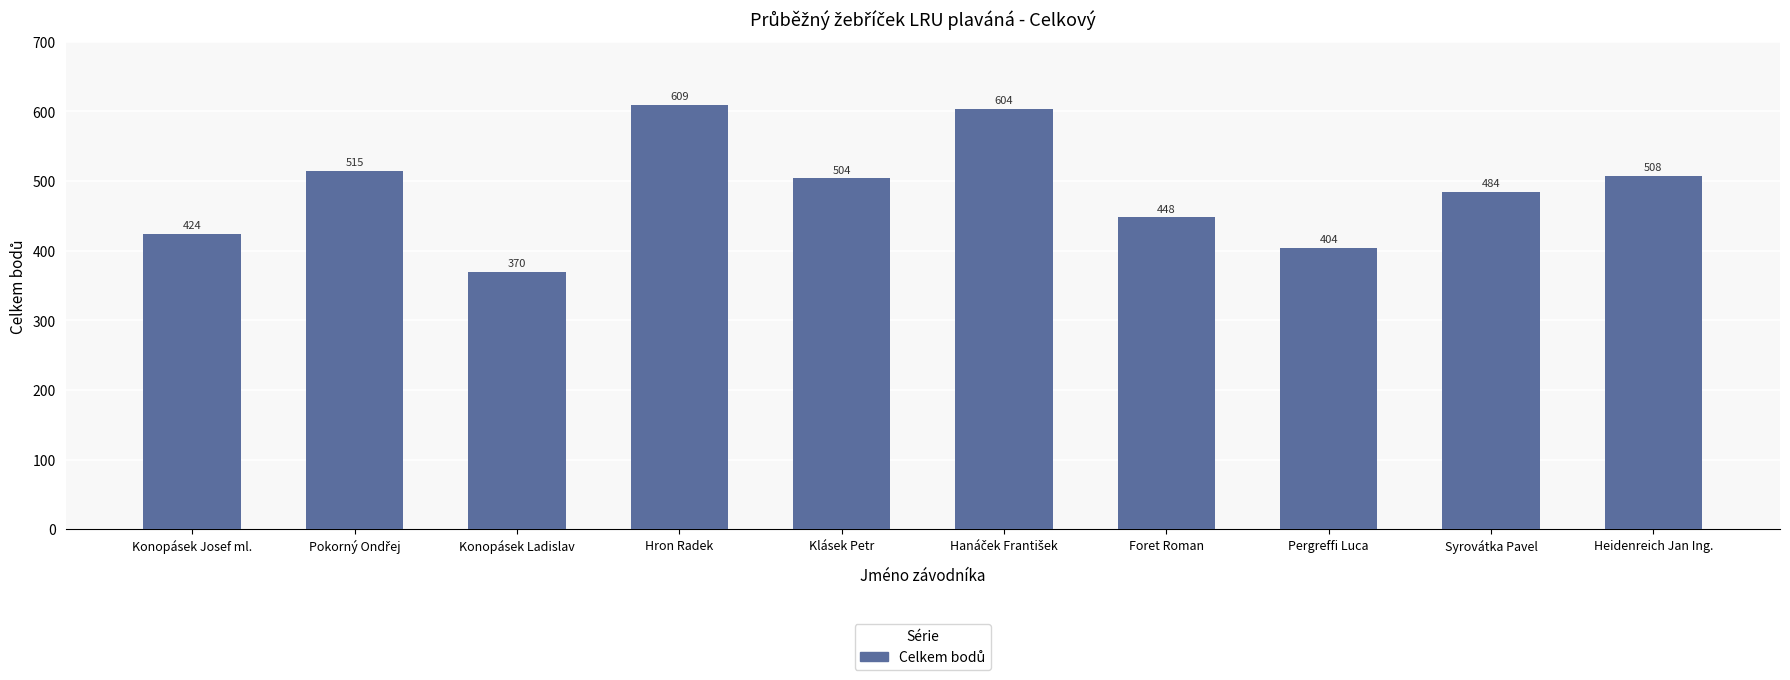

Where is the data nearest to the value 489?

Syrovátka Pavel